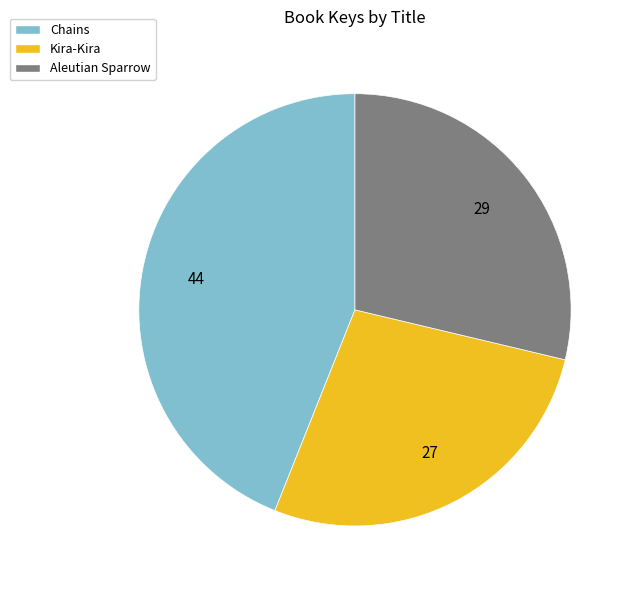

Between Kira-Kira and Aleutian Sparrow, which is larger?

Aleutian Sparrow